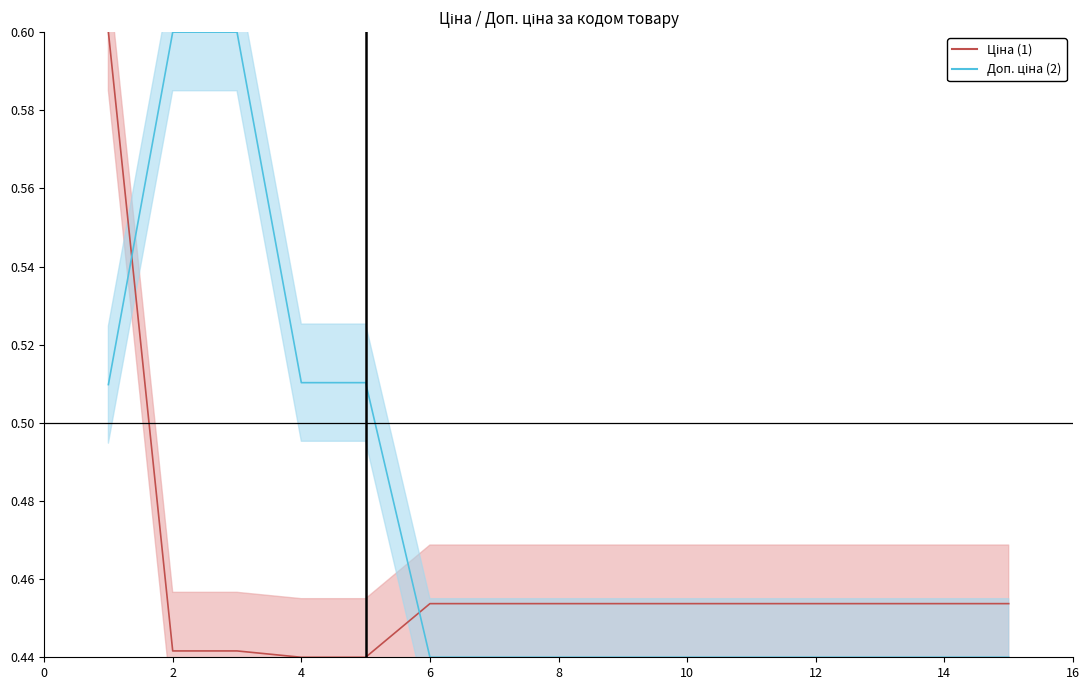

What is the value of the Доп. ціна point at the 3rd from the left?

0.6